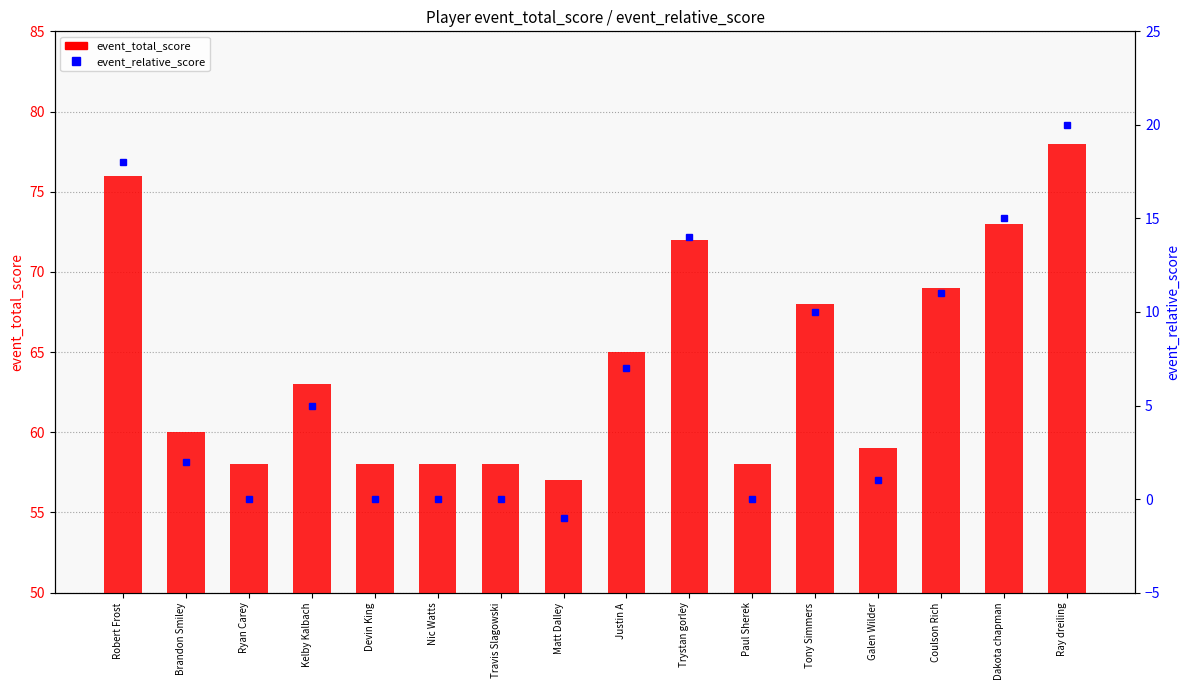

Reading right to left, list all the values displayed in this chart.

event_total_score: 78	73	69	59	68	58	72	65	57	58	58	58	63	58	60	76
event_relative_score: 20	15	11	1	10	0	14	7	-1	0	0	0	5	0	2	18